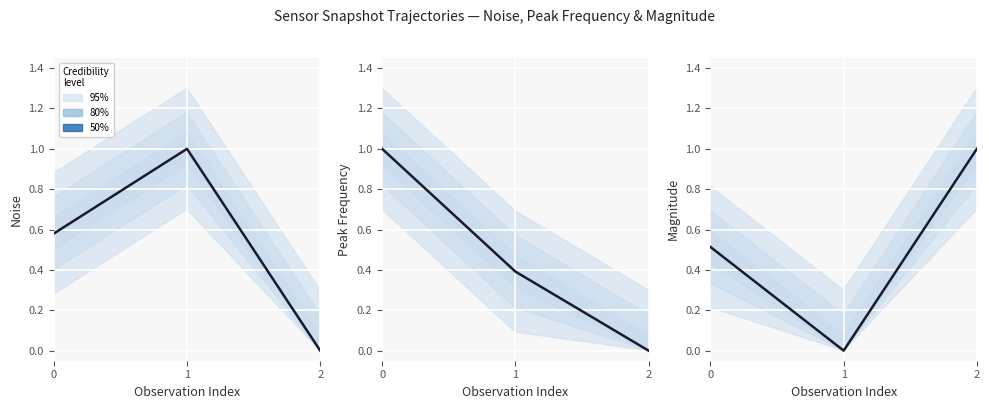

What is the sum of the values at 0 and 1?

0.5